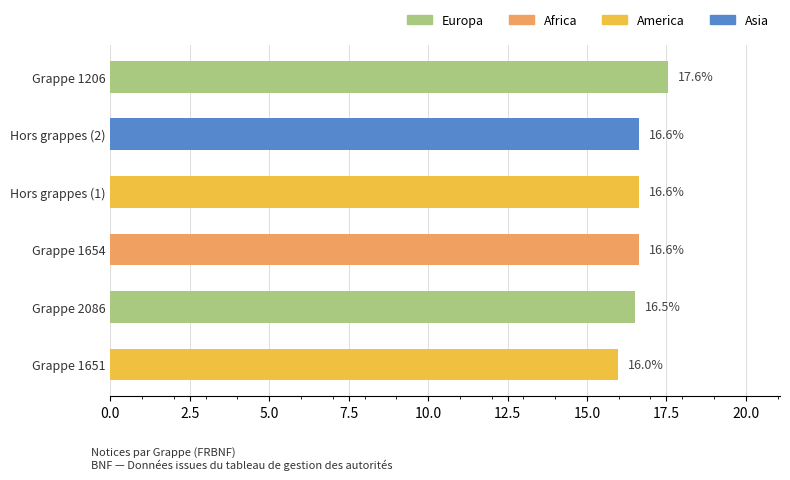

What is the ratio of the value at Hors grappes (1) to the value at Hors grappes (2)?

1.0